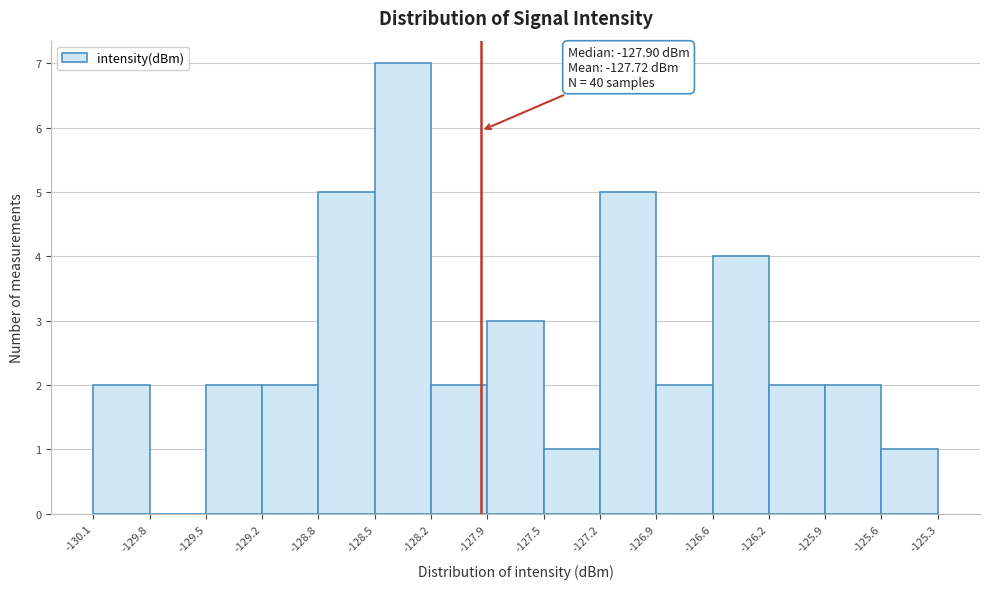

Which range on the x-axis has the tallest bar?

-128.5 to -128.2